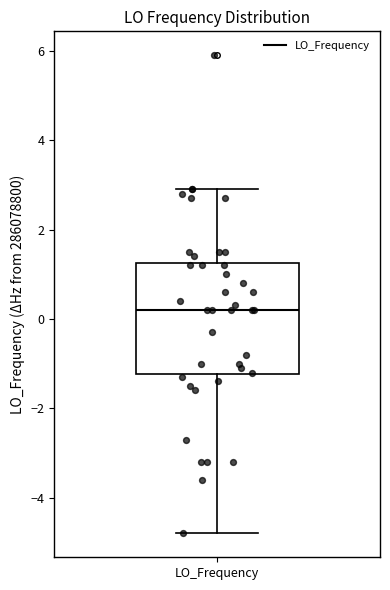

Transcribe this box plot: give where the median line is, the range the box spans, and where the two whiskers end, as read against the y-axis. The values are not printed on the chart, so give them approximately, as read against the axis.

median 0.2, box -1.2 to 1.2, whiskers -4.8 to 2.8